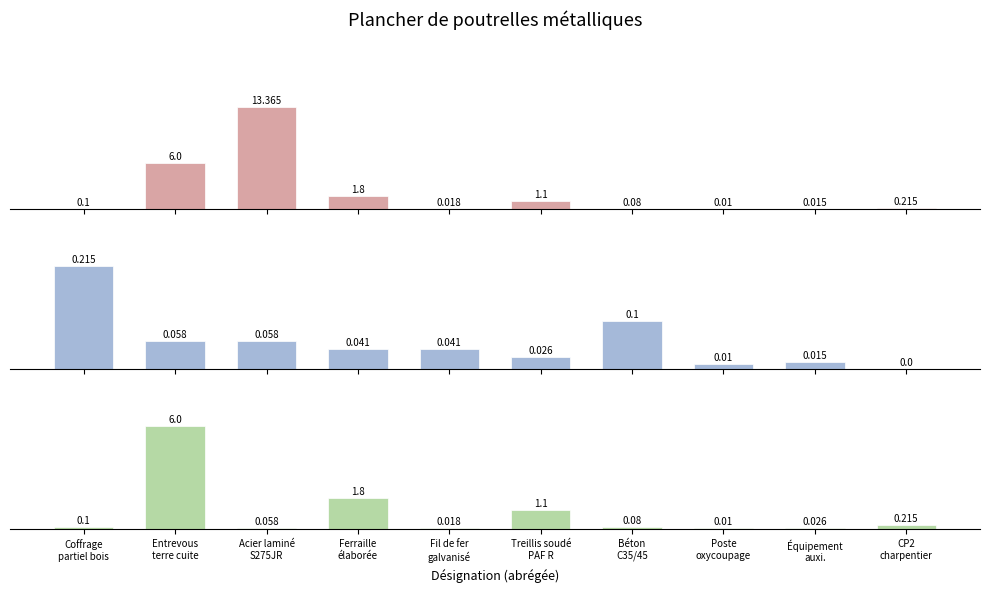

What is the label of the 9th bar from the left?

Équipement
auxi.